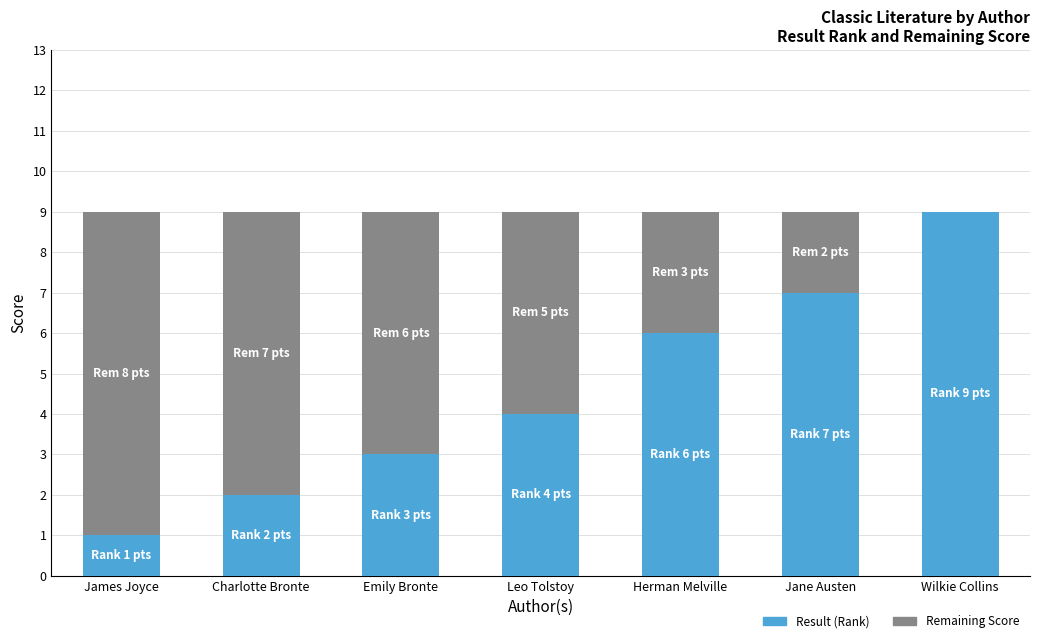

Is it true that Result (Rank) equals 0 at James Joyce?

False